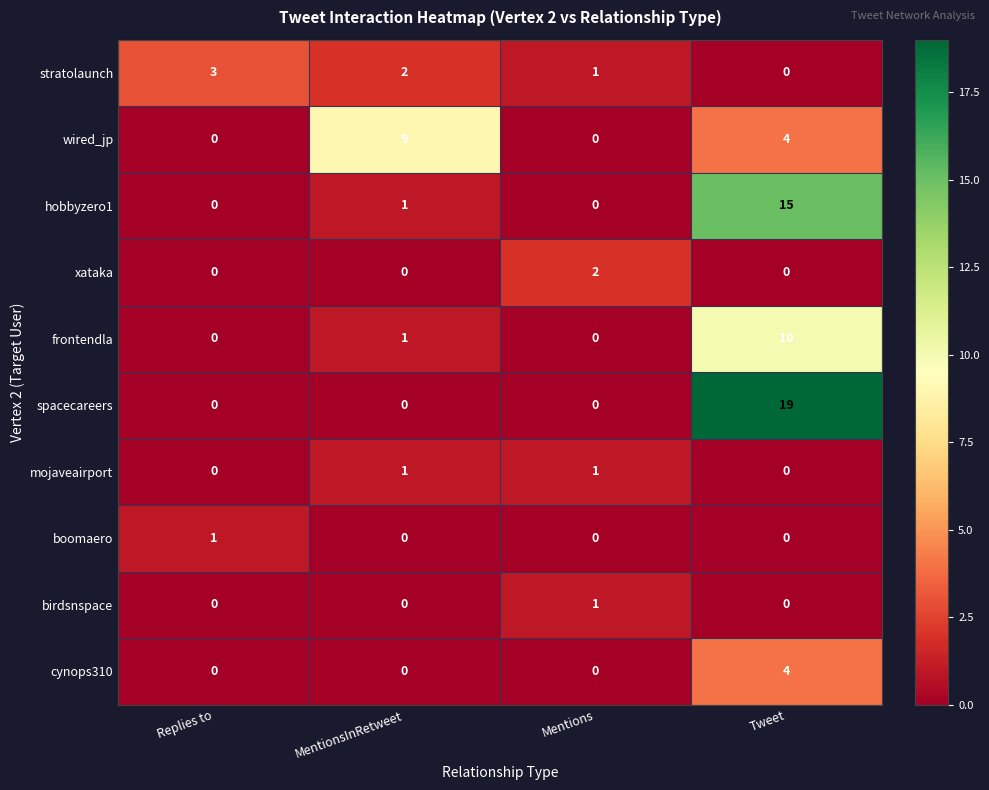

What is the greatest value displayed?

19